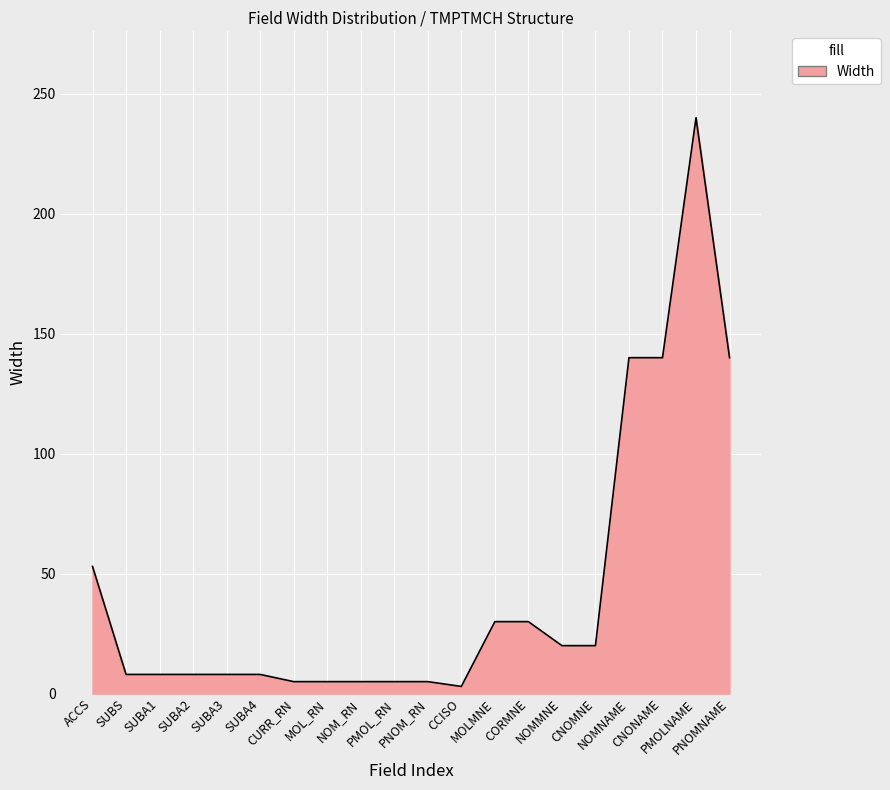

What is the greatest value displayed?

240